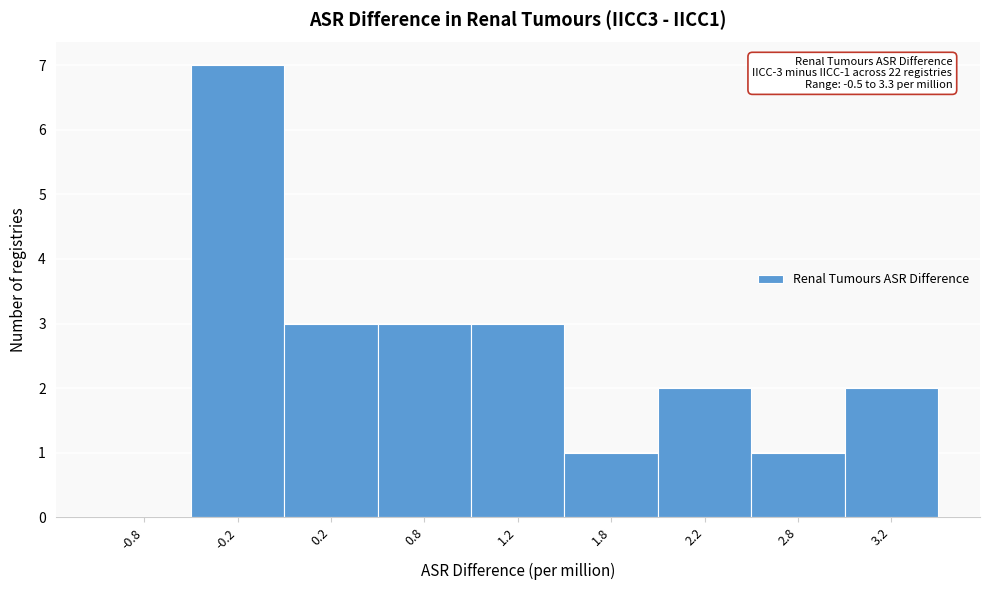

Reading right to left, what are all the values shown in this chart?

3.2=2	2.8=1	2.2=2	1.8=1	1.2=3	0.8=3	0.2=3	-0.2=7	-0.8=0